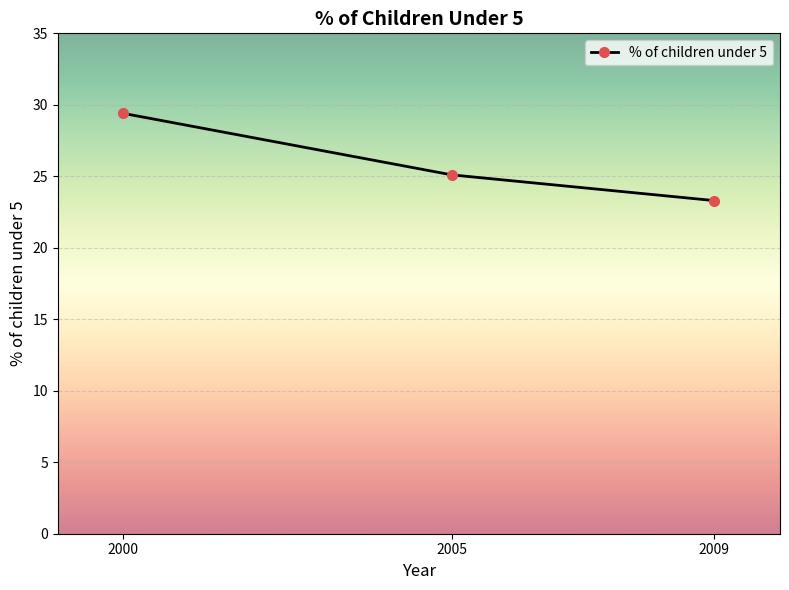

What is the difference between the values at 2009 and 2005?

1.8